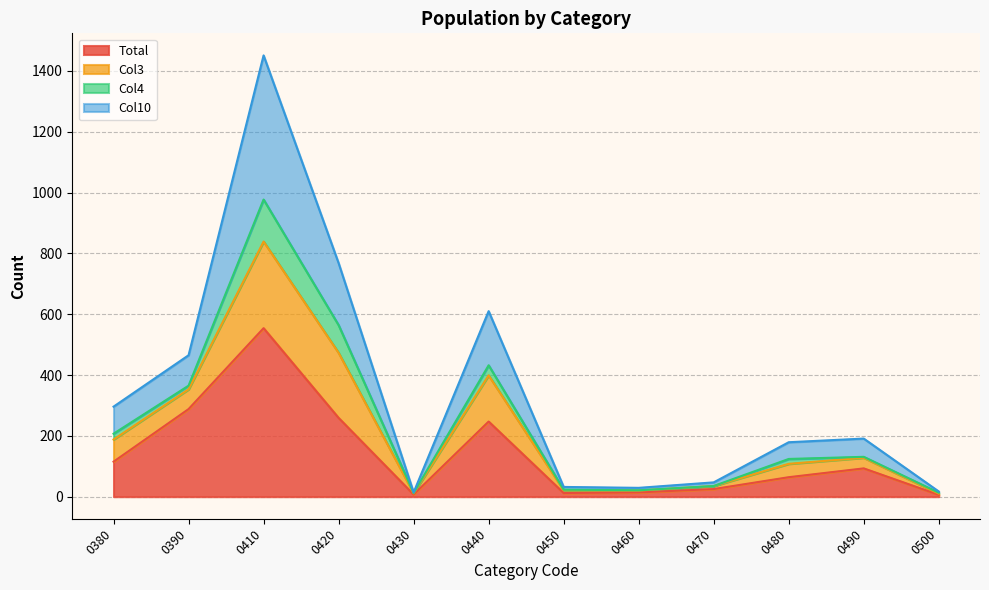

The Total series shows 441 at 0440. True or false?

False